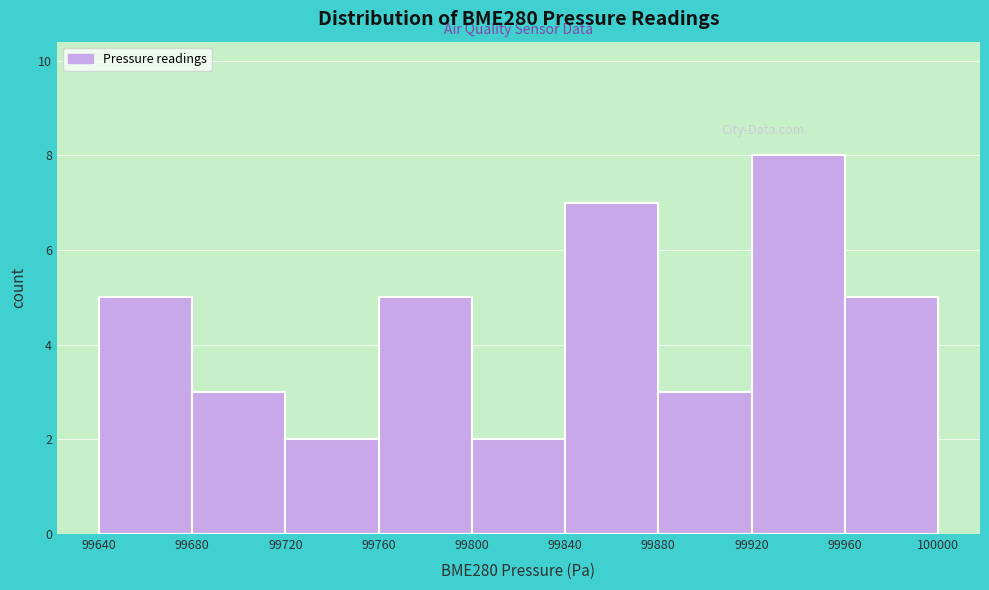

Which range on the x-axis has the tallest bar?

99920 to 99960